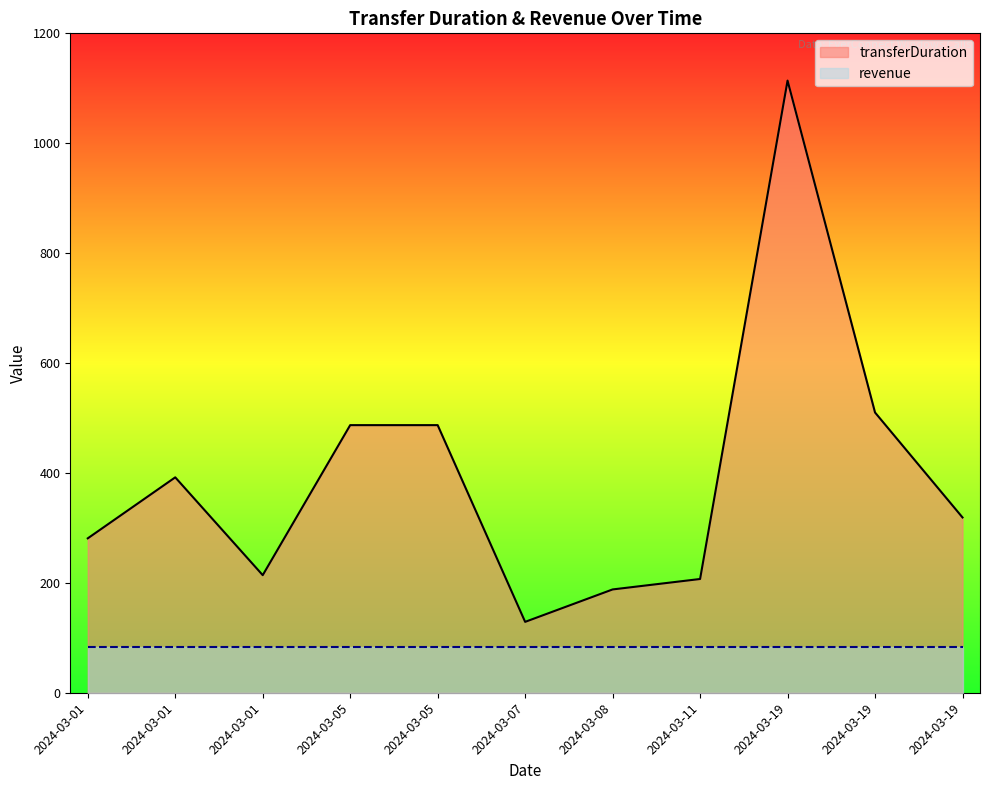

Between 2024-03-08 and 2024-03-01, which is larger?

2024-03-01